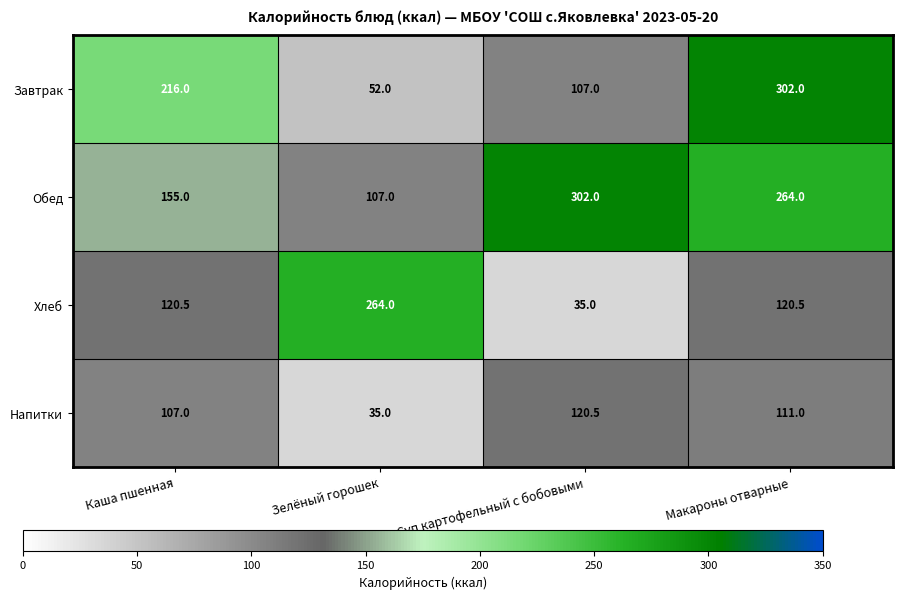

What is the difference between the Обед values at Каша пшенная and Суп картофельный с бобовыми?

147.0